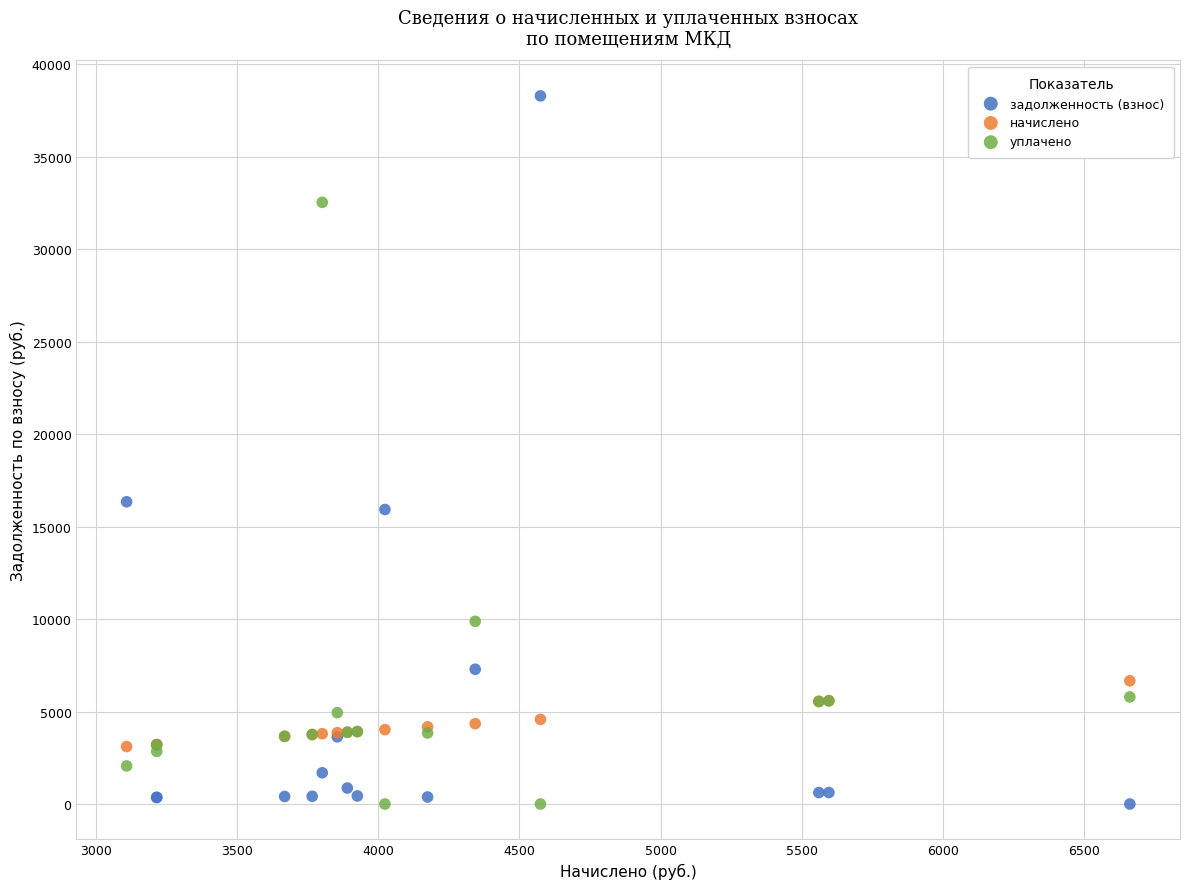

Which series has the largest Y range (max minus min)?

задолженность (взнос)